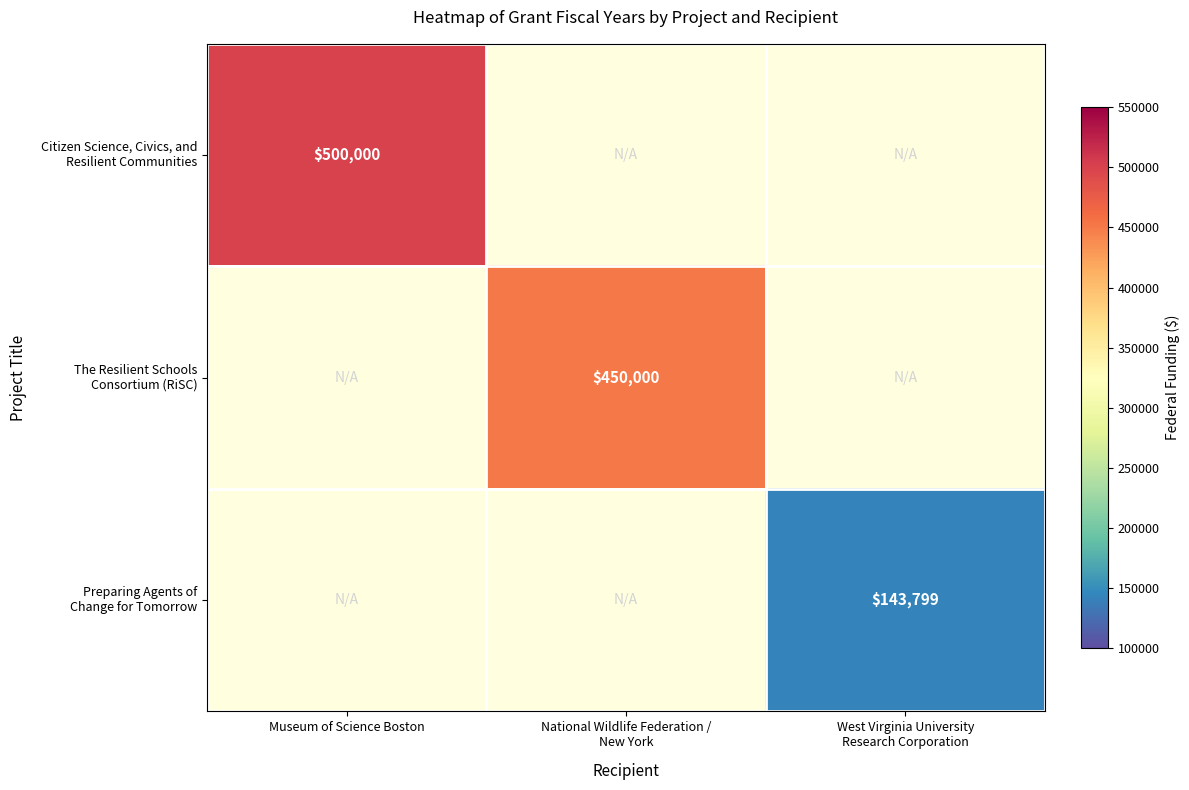

At which label is Citizen Science, Civics, and Resilient Communities closest to 500000?

Museum of Science Boston